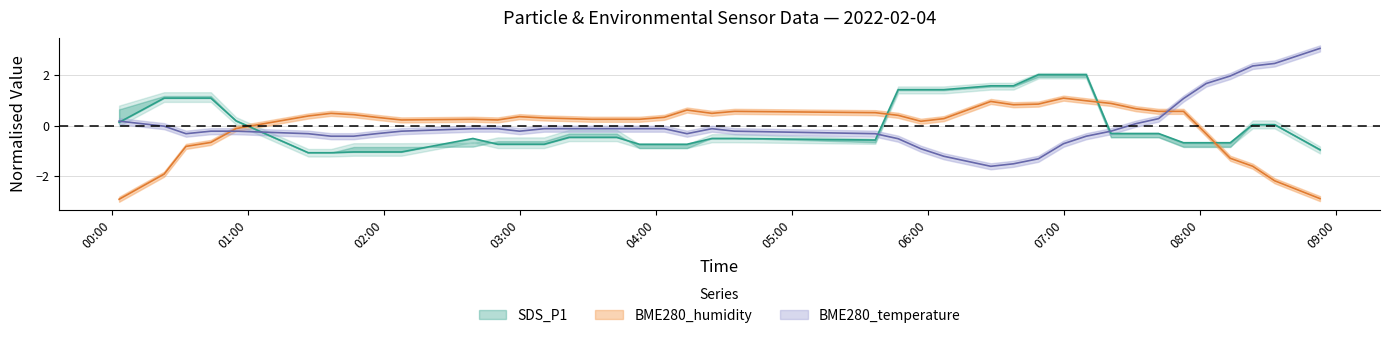

The value of BME280_humidity at 2022/02/04 01:46:40 is 0.4. True or false?

True